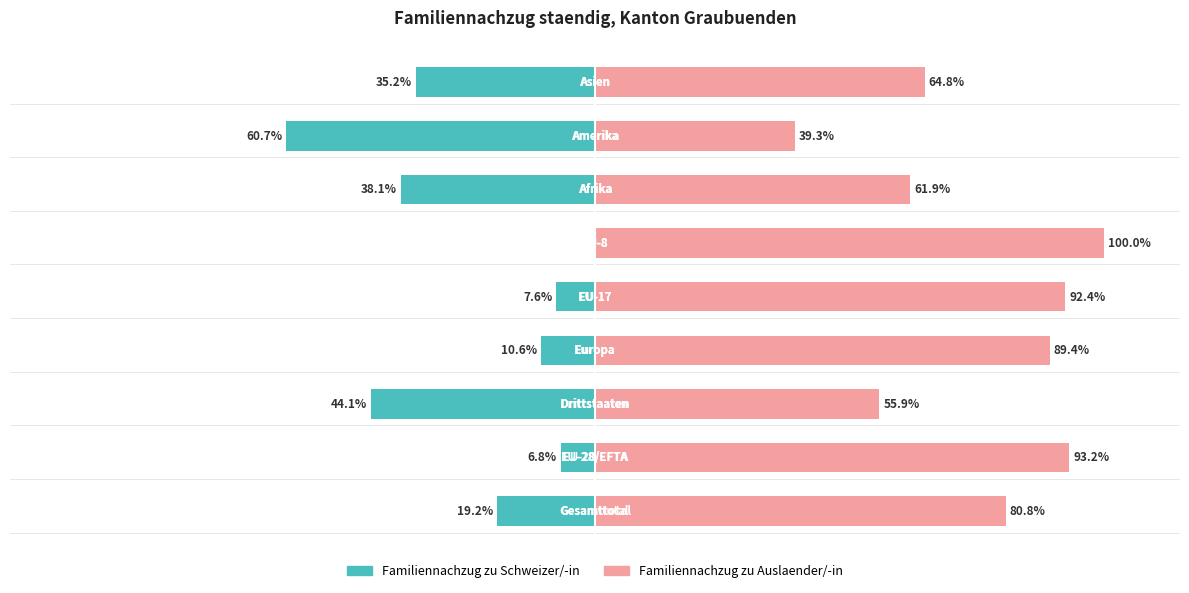

Between 6 and 8, which series saw the biggest shift?

Familiennachzug zu Schweizer/-in